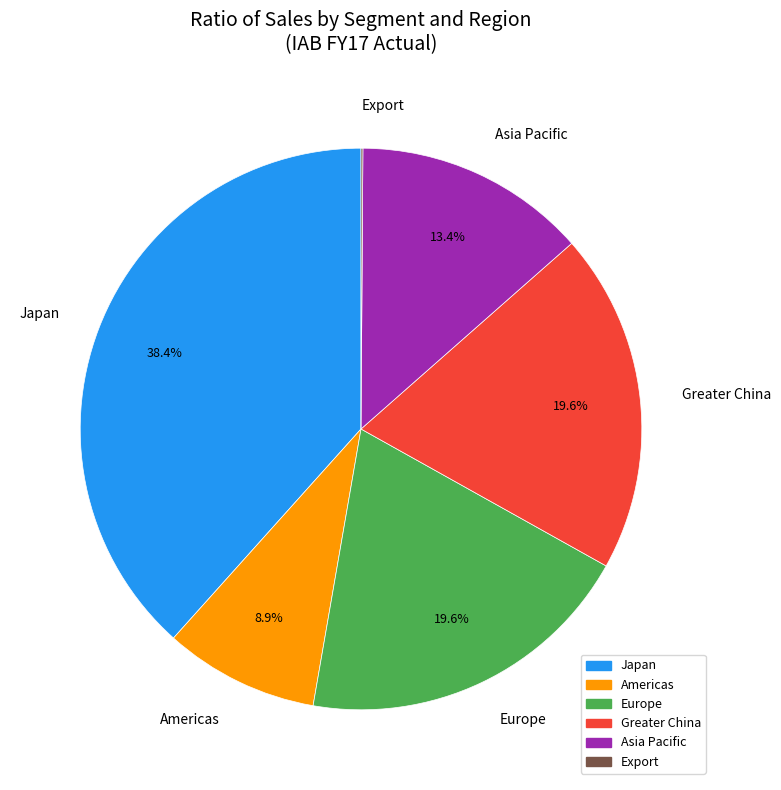

What percentage do Europe and Americas together represent?

28.5%